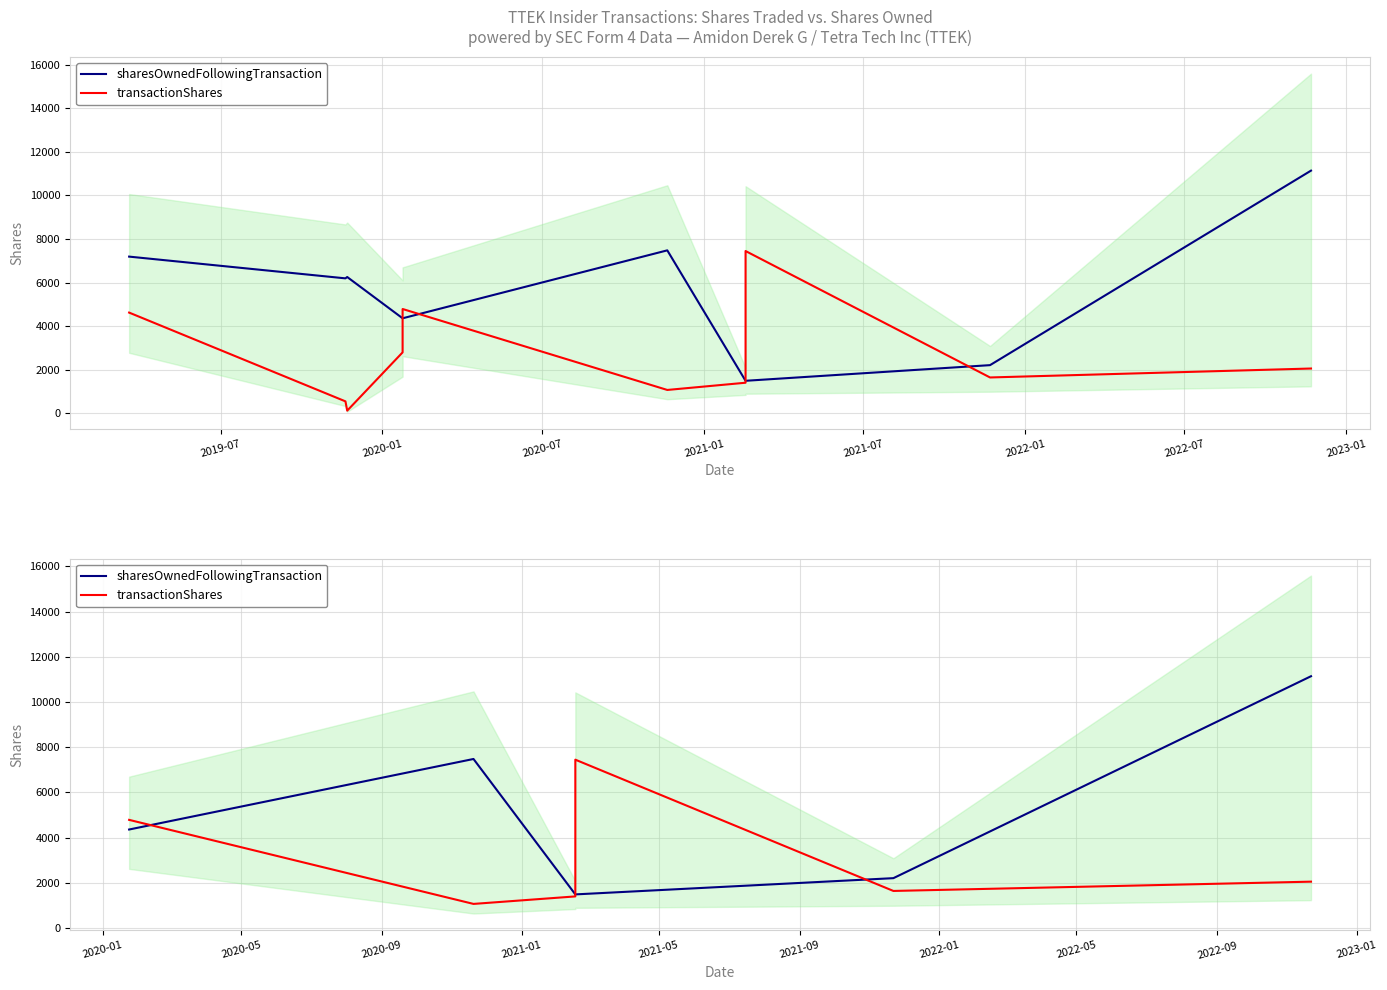

Rank the series by their maximum value, from highest to lowest.

sharesOwnedFollowingTransaction, transactionShares